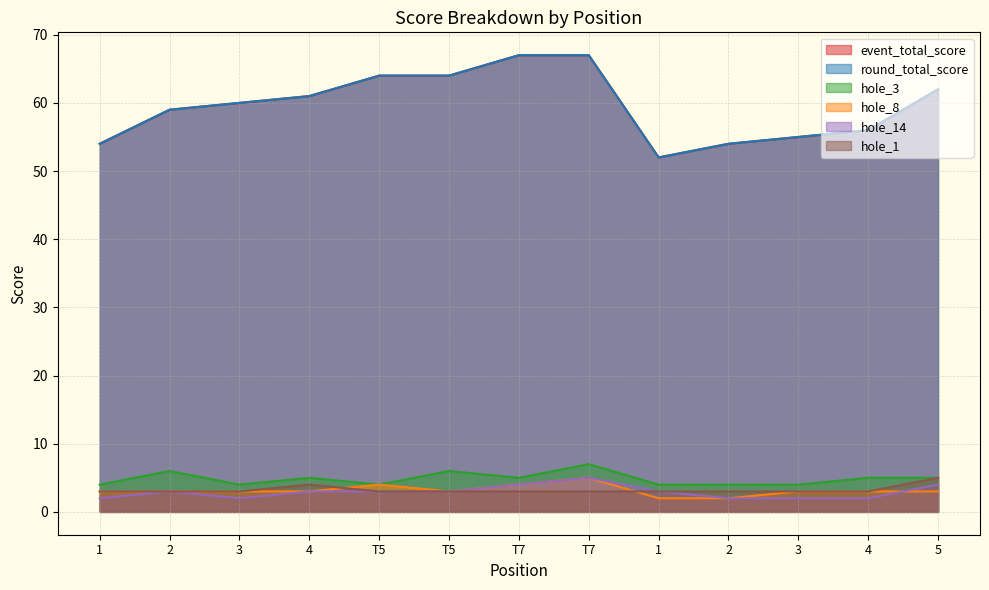

Where does the hole_3 series first go above 5?

2